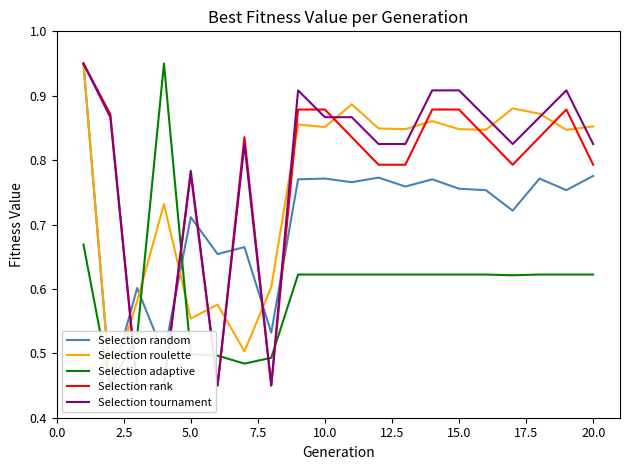

Does the chart display data point markers on the line(s)?

No